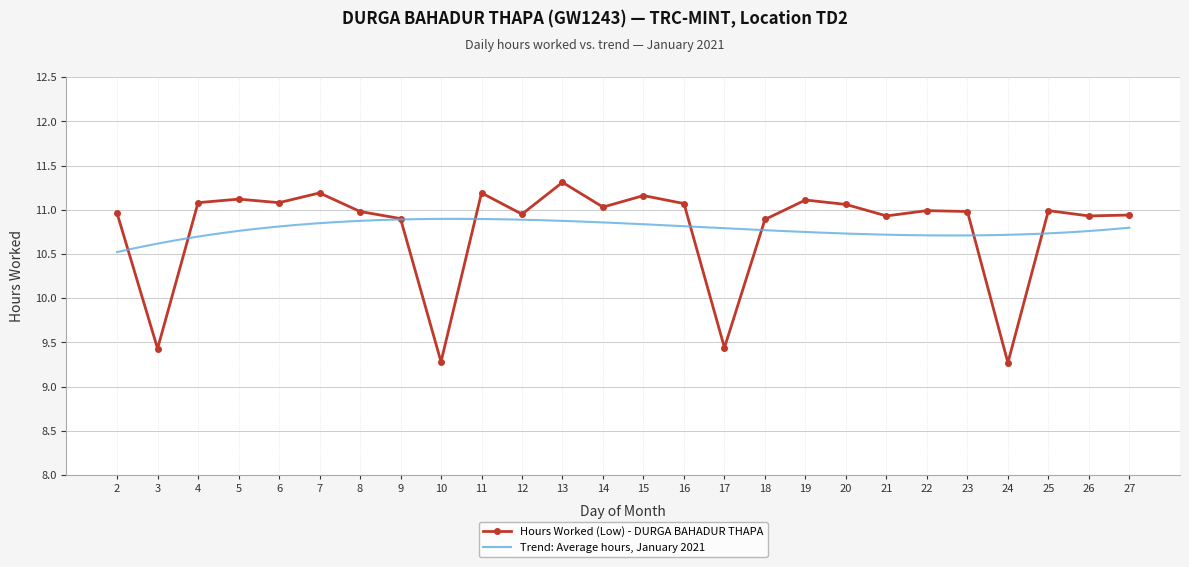

The value at 23 is 11.0. True or false?

True